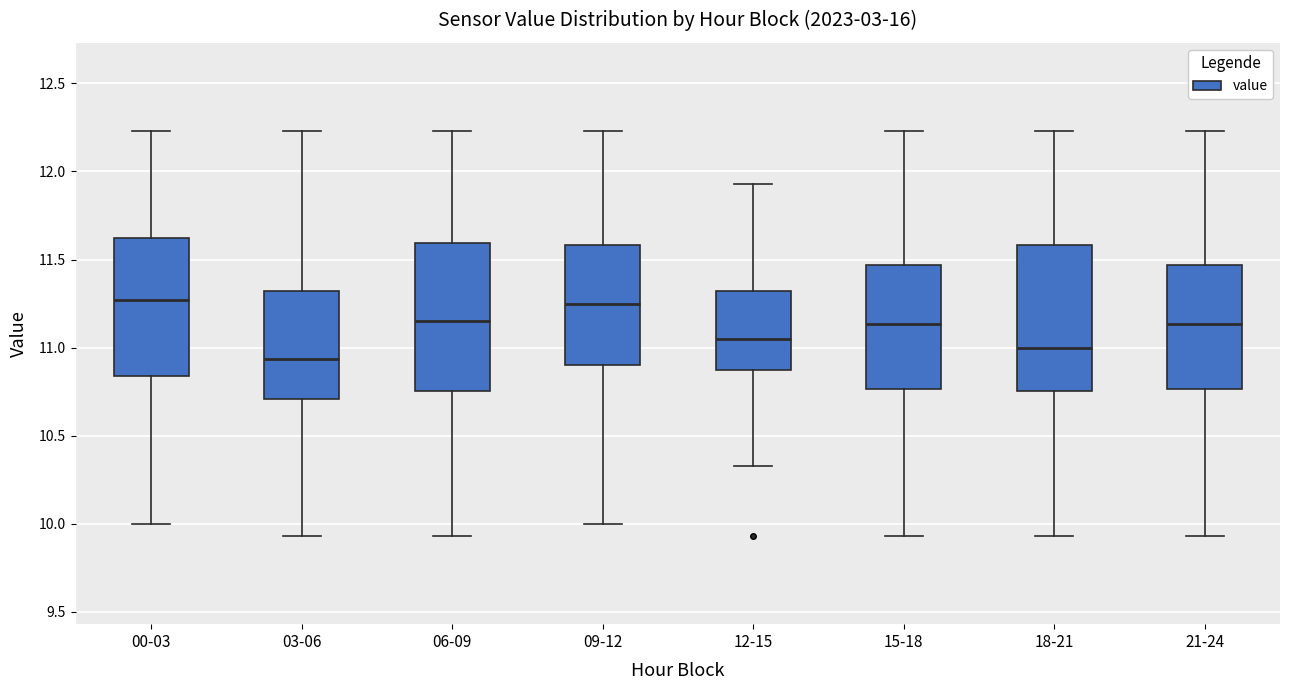

Where does the lower whisker of the box for 06-09 end on the y-axis? The values are not printed on the chart, so give them approximately, as read against the axis.

9.95